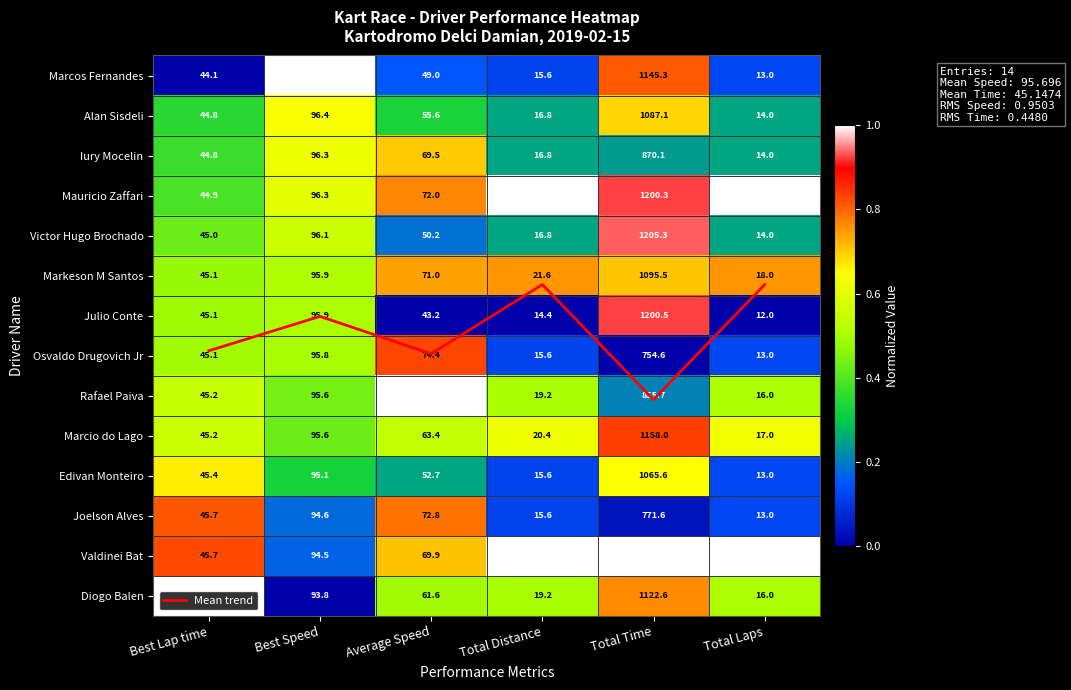

Which series has the largest total across all categories?

Mean trend